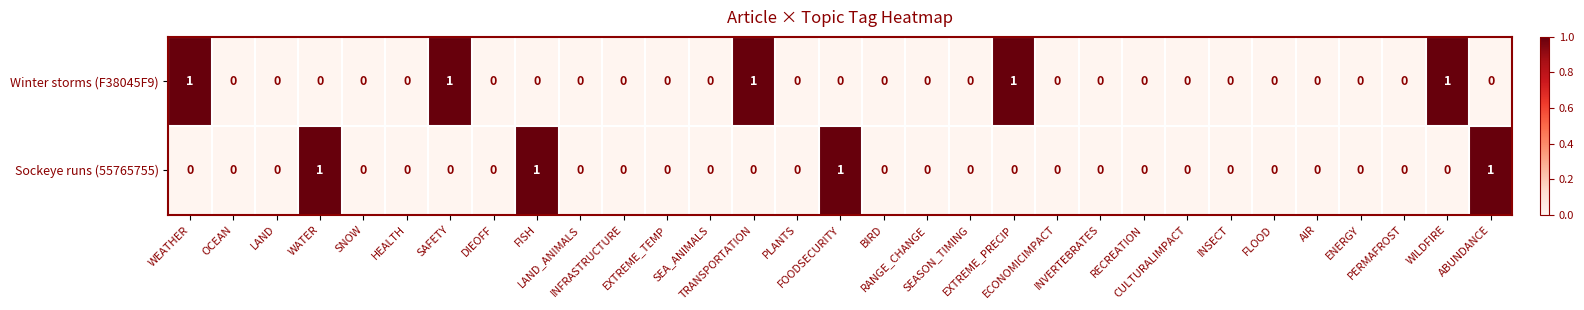

What is the sum of all Sockeye runs (55765755) values?

4